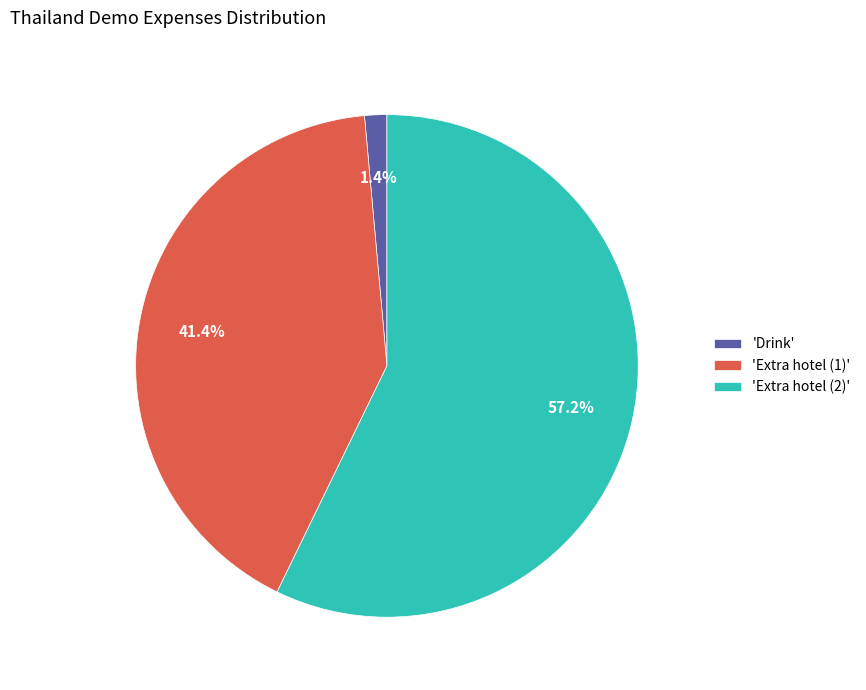

What is the largest slice in the pie chart?

'Extra hotel (2)'